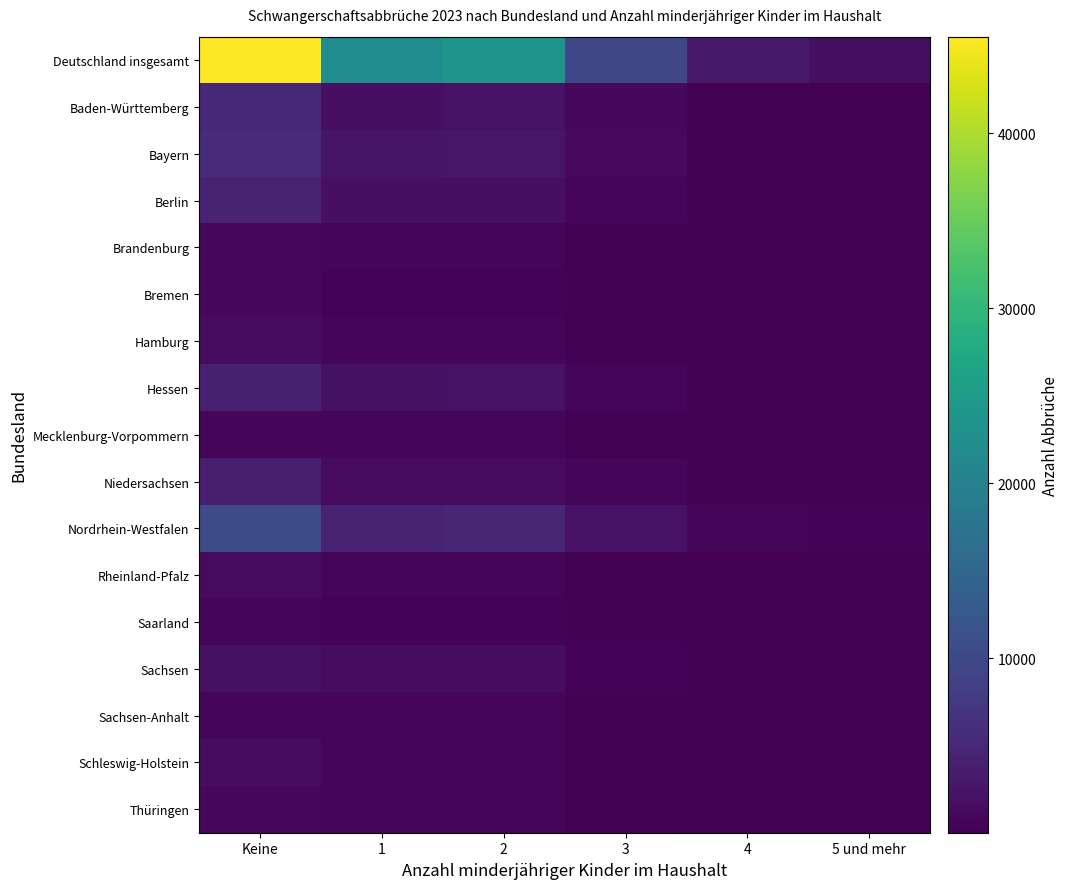

Between 2 and 5 und mehr, which series saw the biggest shift?

Deutschland insgesamt